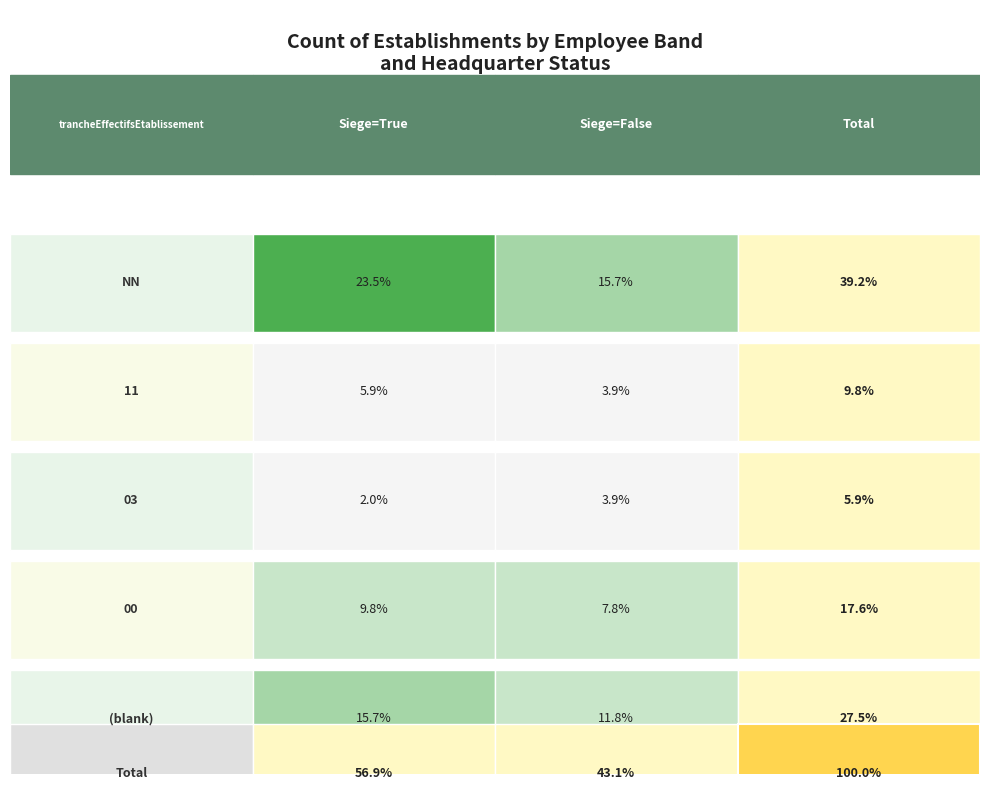

What is the total value across all series at 11?

5